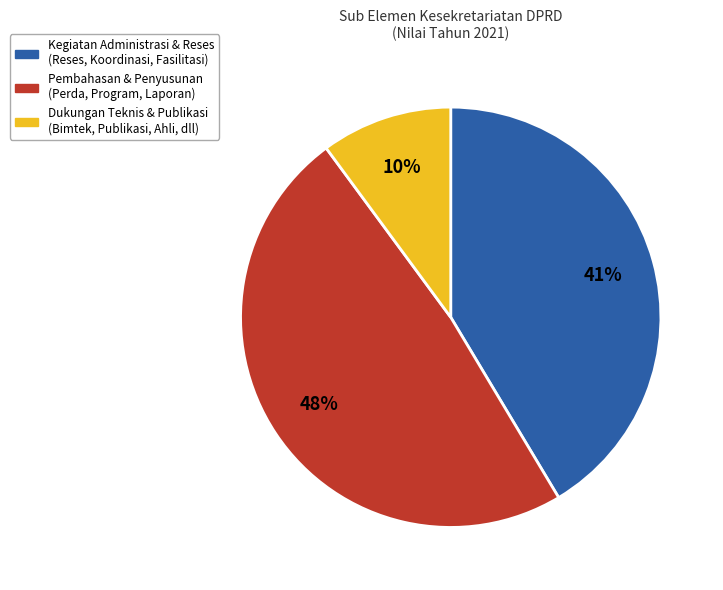

Does any single category account for the majority?

No